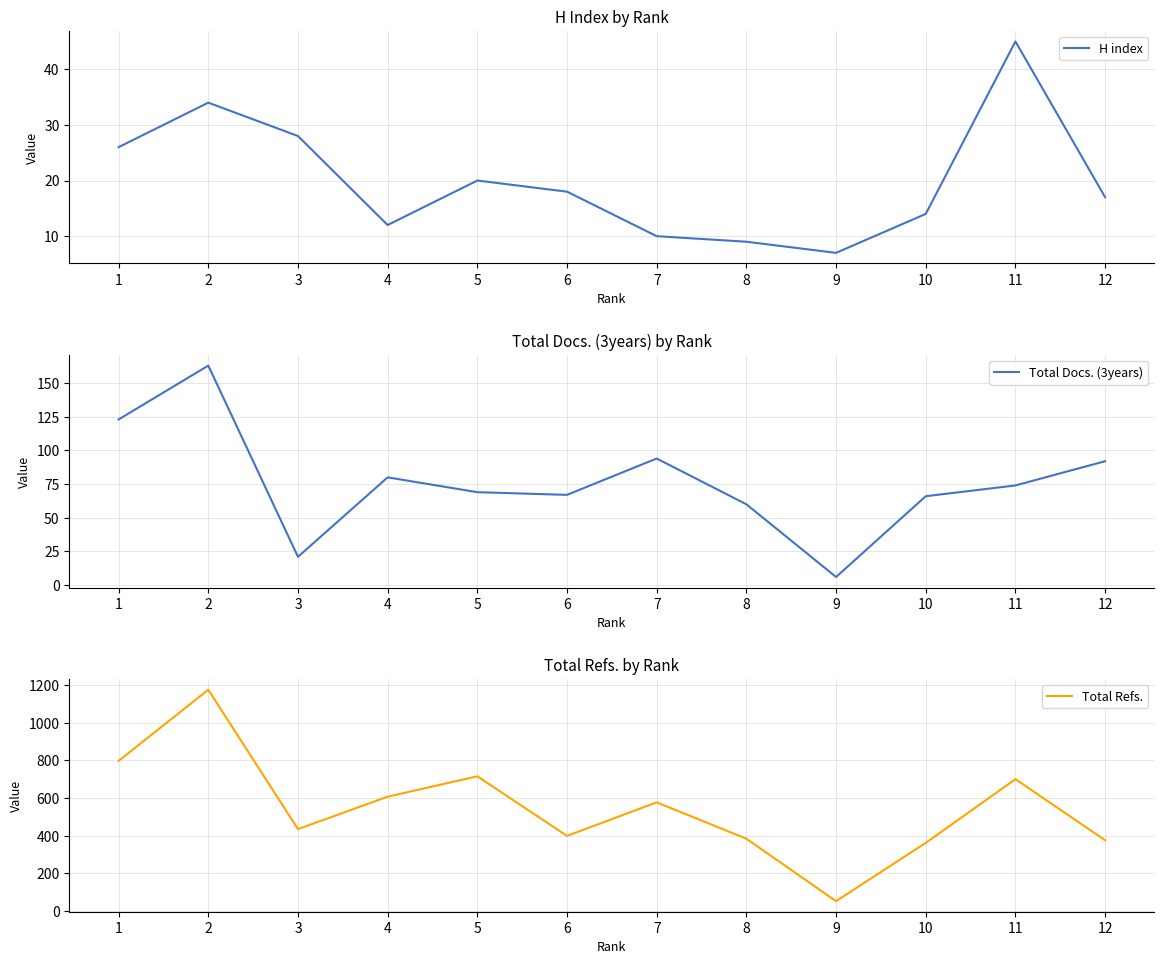

Is the value of Total Docs. (3years) at 1 greater than the value of H index at 9?

Yes